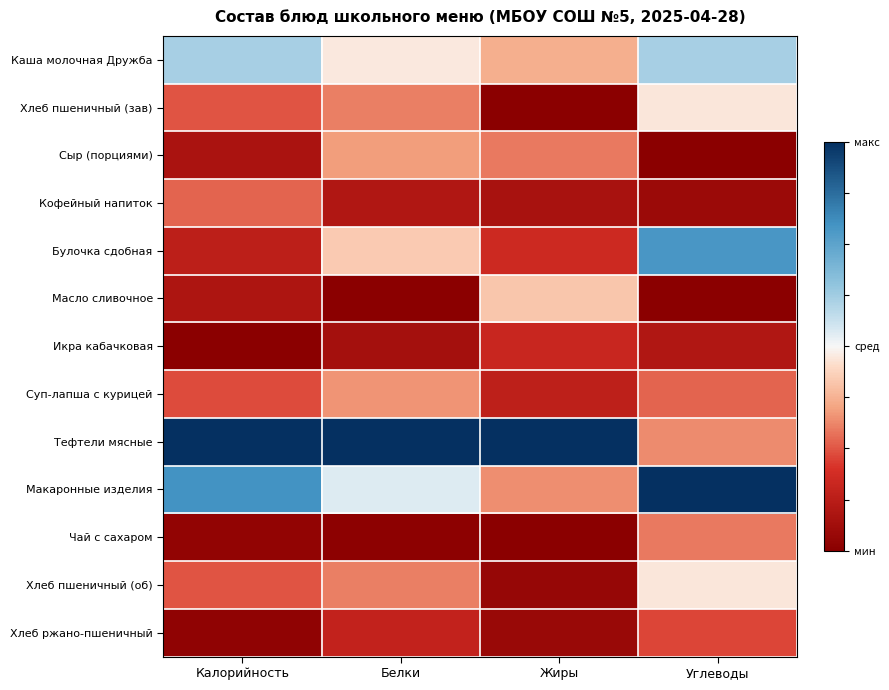

Which category has the lowest value across all series?

Жиры